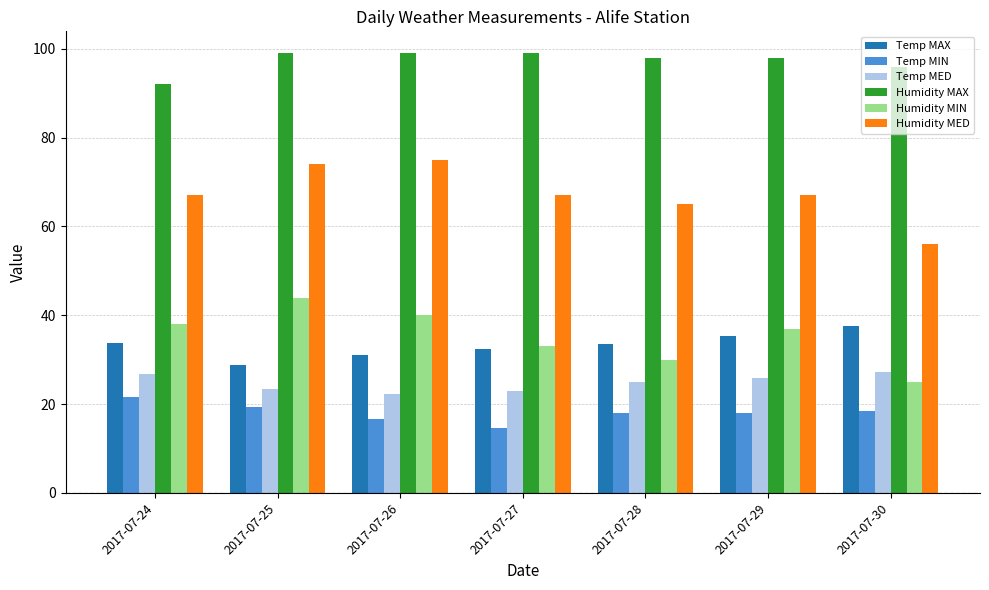

What are all the series names shown in the legend?

Temp MAX, Temp MIN, Temp MED, Humidity MAX, Humidity MIN, Humidity MED